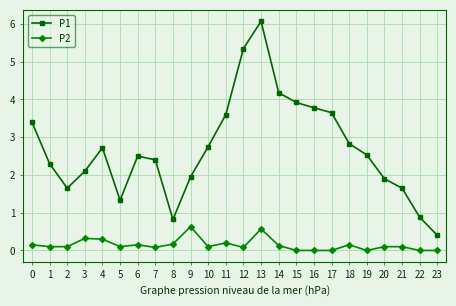

How many series are shown in this chart?

2